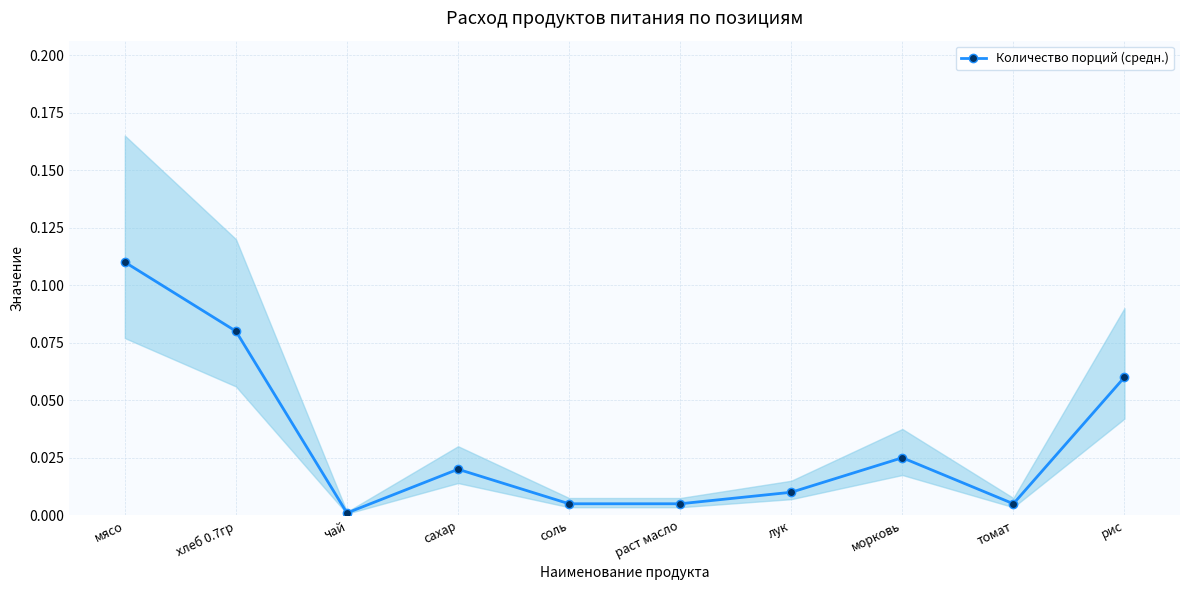

Rank the categories by value from highest to lowest.

мясо, хлеб 0.7гр, рис, морковь, сахар, лук, соль, раст масло, томат, чай